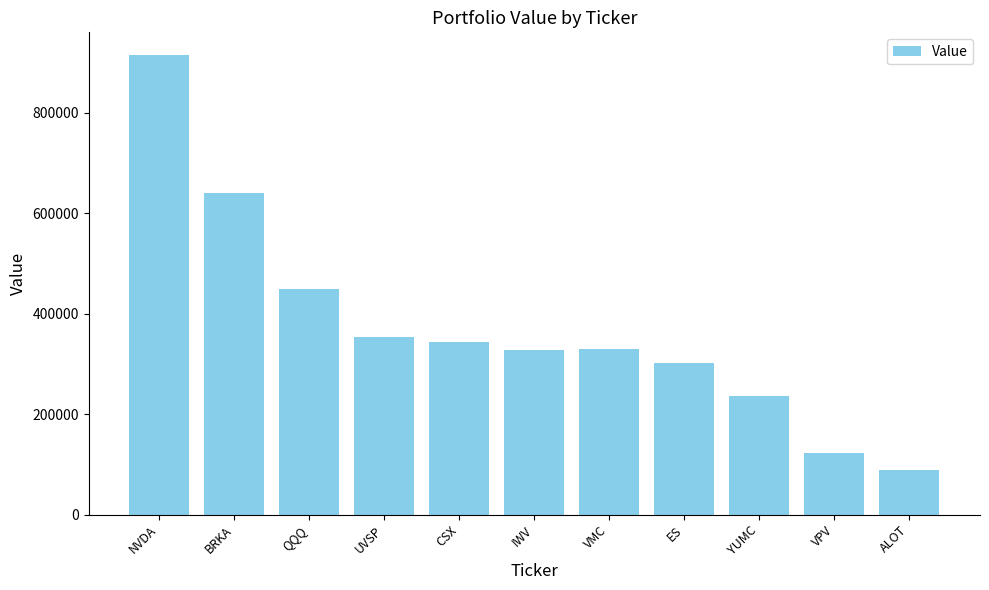

What is the sum of the values at NVDA and VPV?

1037000